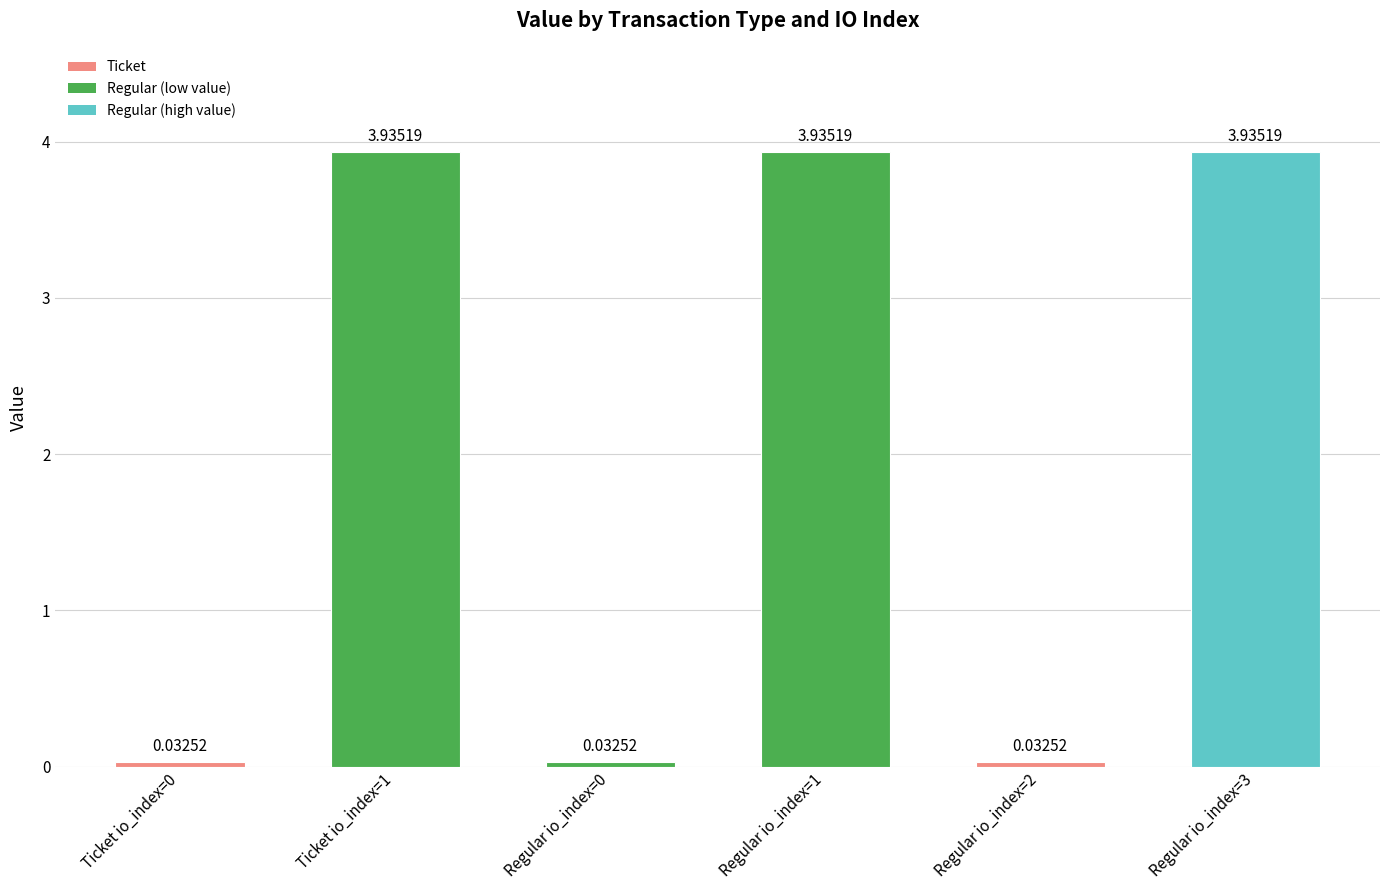

What is the sum of all values?

11.9